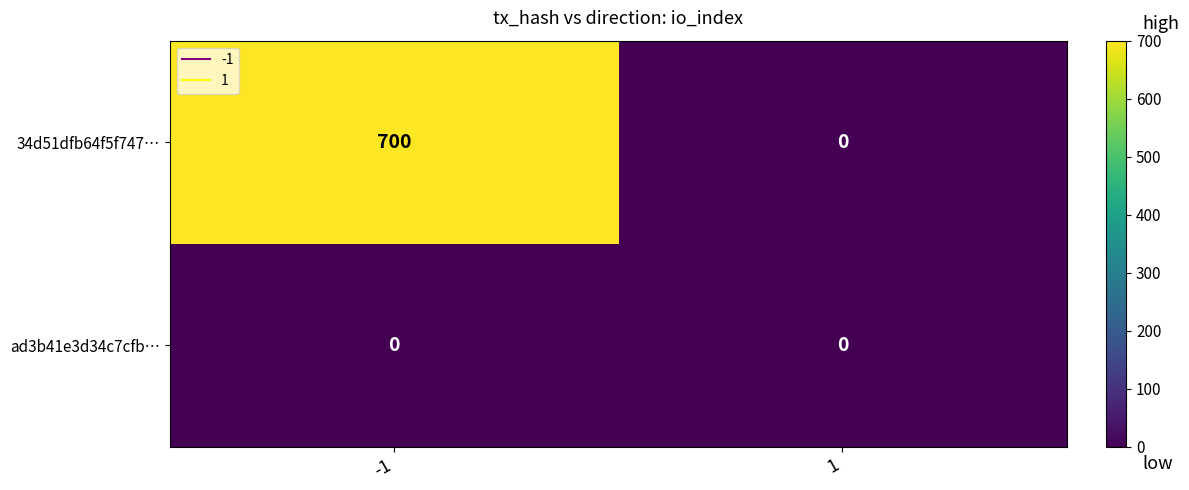

What is the maximum value shown in the chart?

700